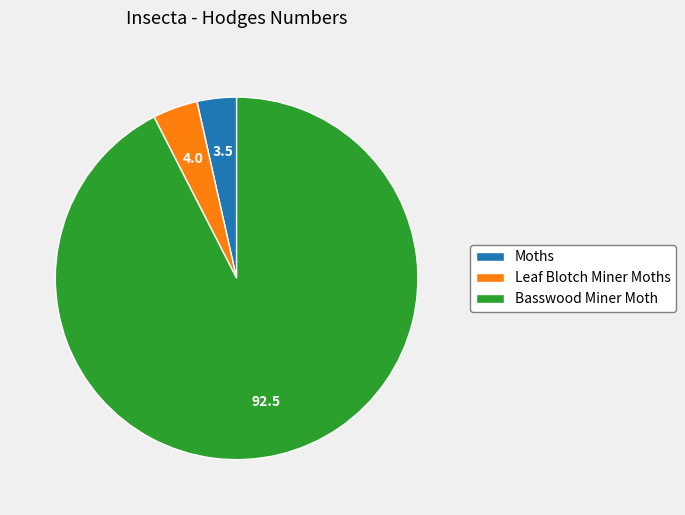

Between Basswood Miner Moth and Moths, which is larger?

Basswood Miner Moth